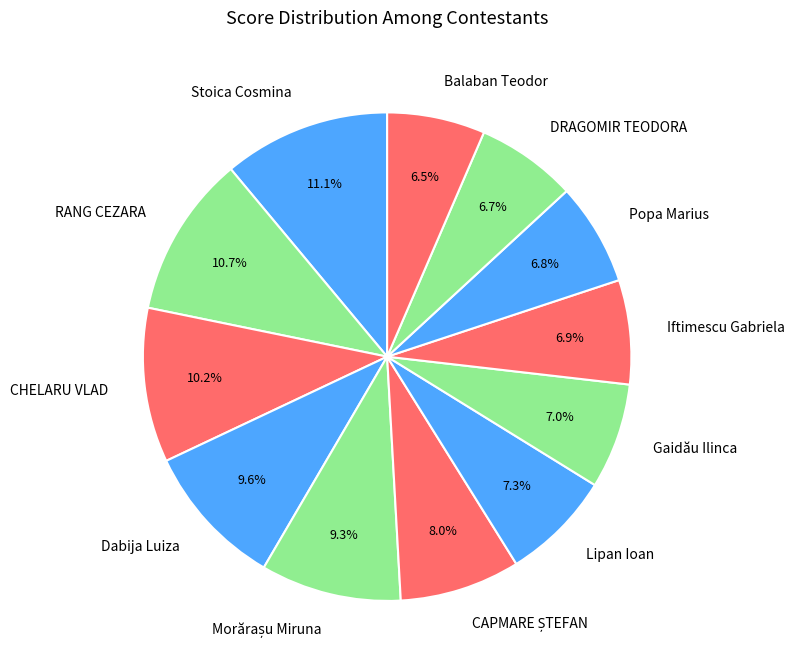

Approximately how many times larger is the value at DRAGOMIR TEODORA compared to Dabija Luiza?

0.7